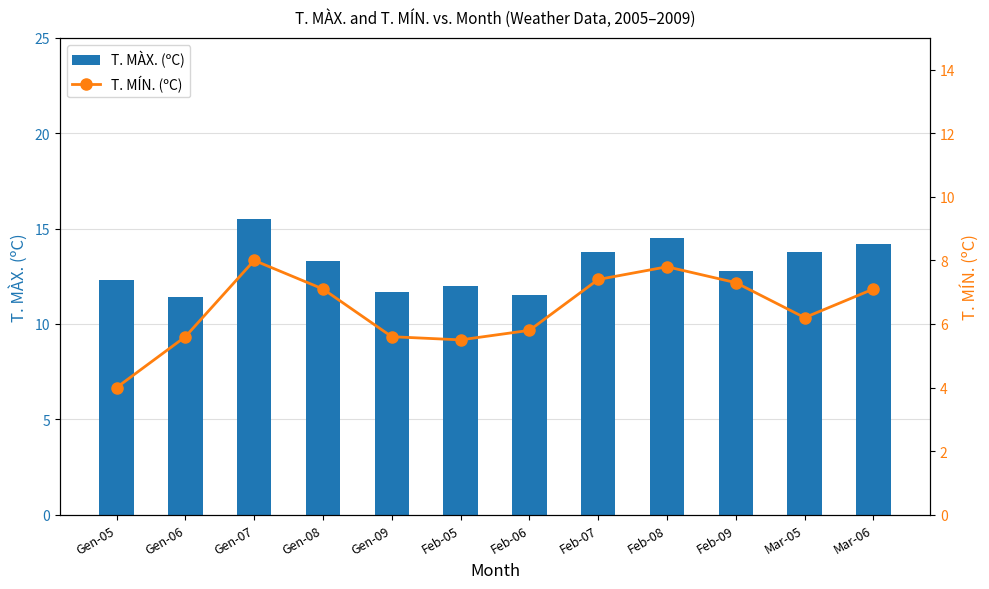

At which label does T. MÀX. (ºC) first exceed 13?

Gen-07